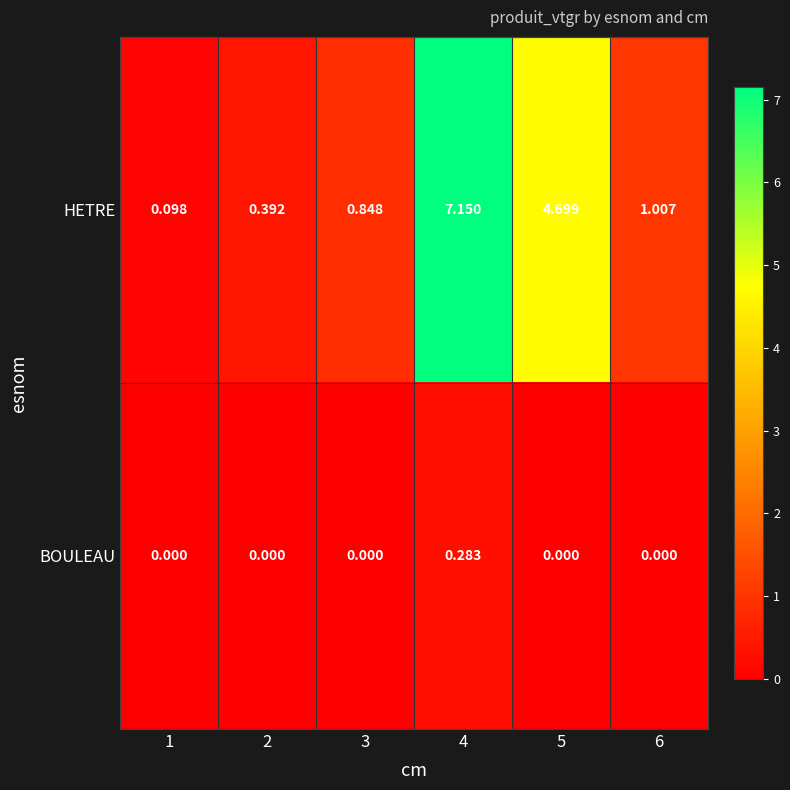

At 1, list the series in order from smallest to largest.

BOULEAU, HETRE